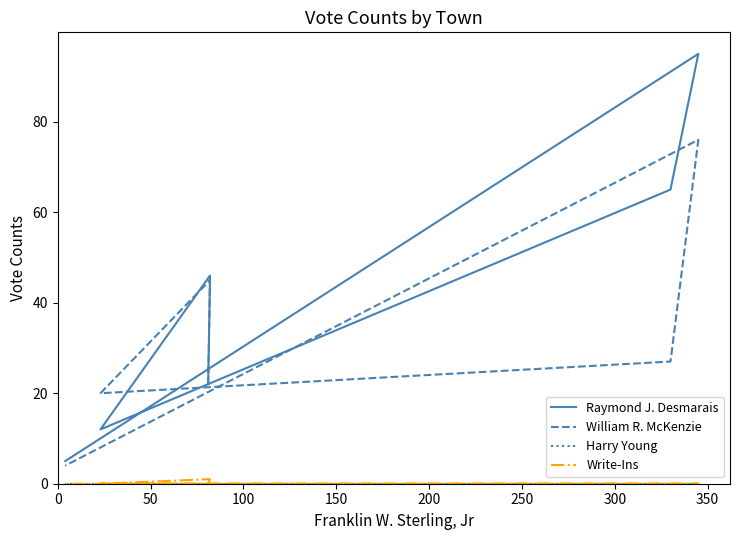

What is the greatest value displayed?

95